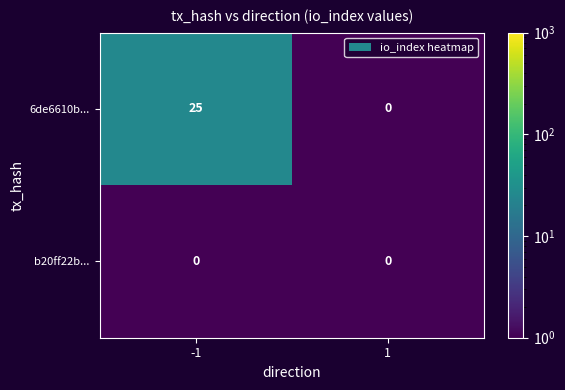

Reading left to right, list all the values displayed in this chart.

6de6610b...: -1=25	1=0
b20ff22b...: -1=0	1=0